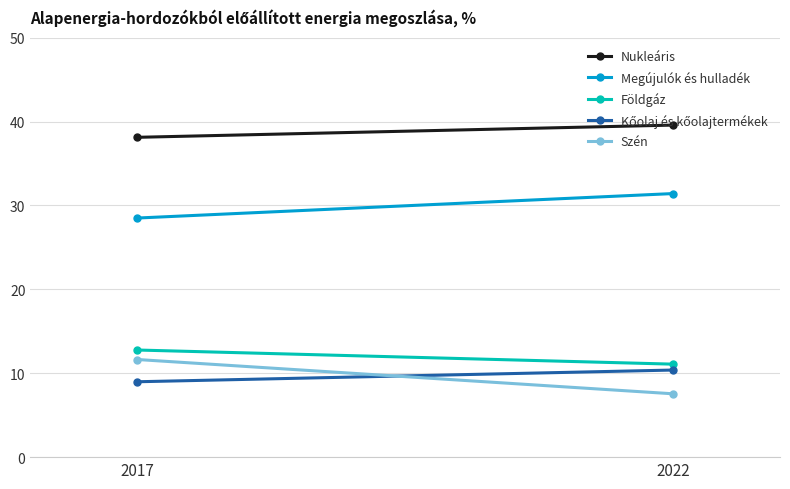

Which series has the largest range (max minus min)?

Szén